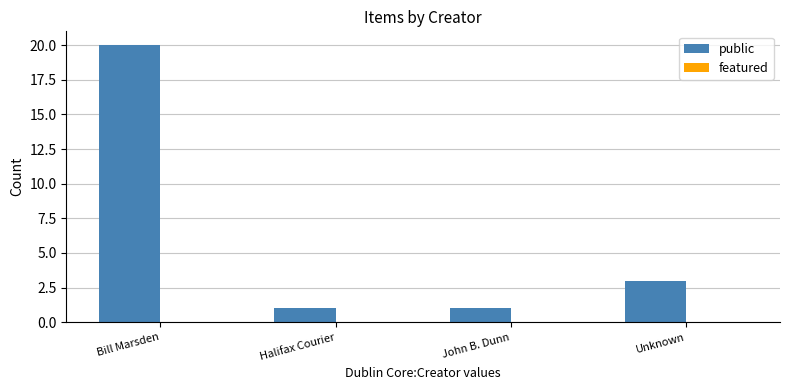

Which has a higher value, John B. Dunn or Unknown?

Unknown